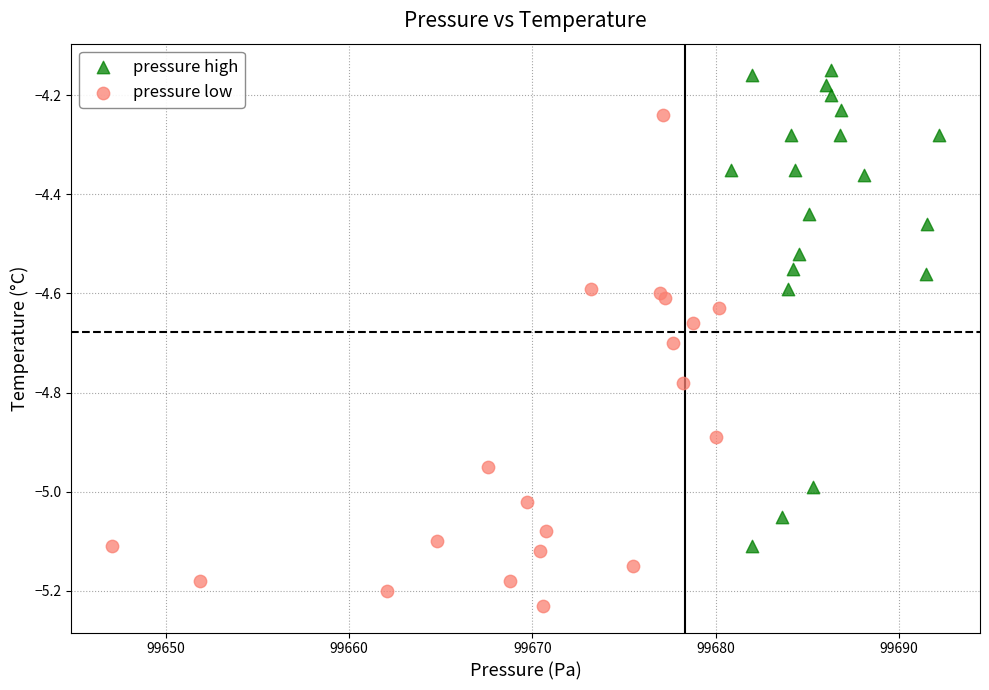

Which series has the widest spread of Y values?

pressure low